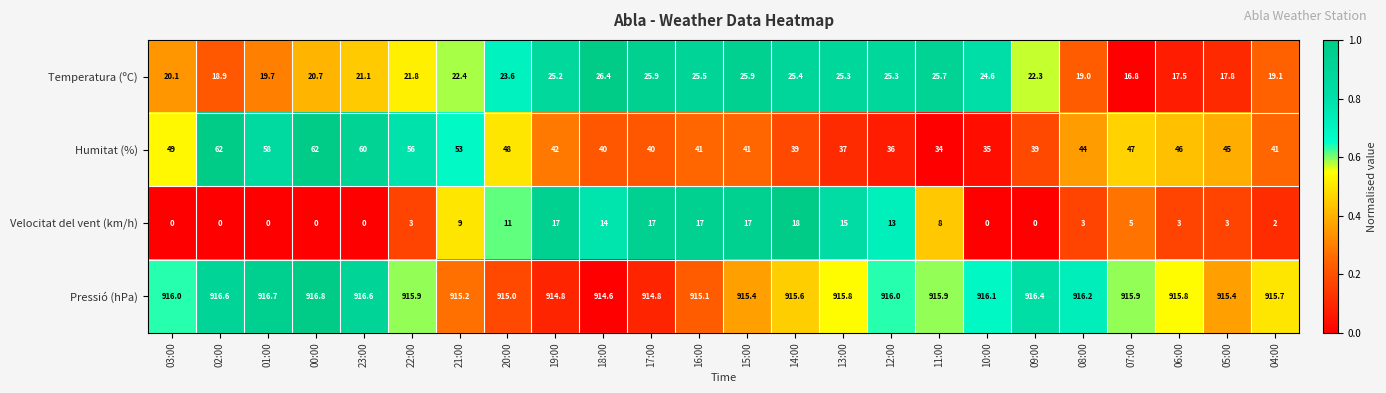

How many distinct data groups are displayed?

4